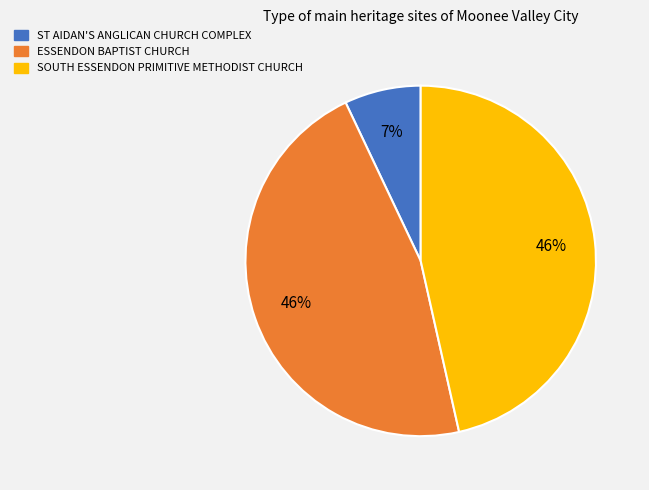

Which category has the smallest portion of the pie?

ST AIDAN'S ANGLICAN CHURCH COMPLEX